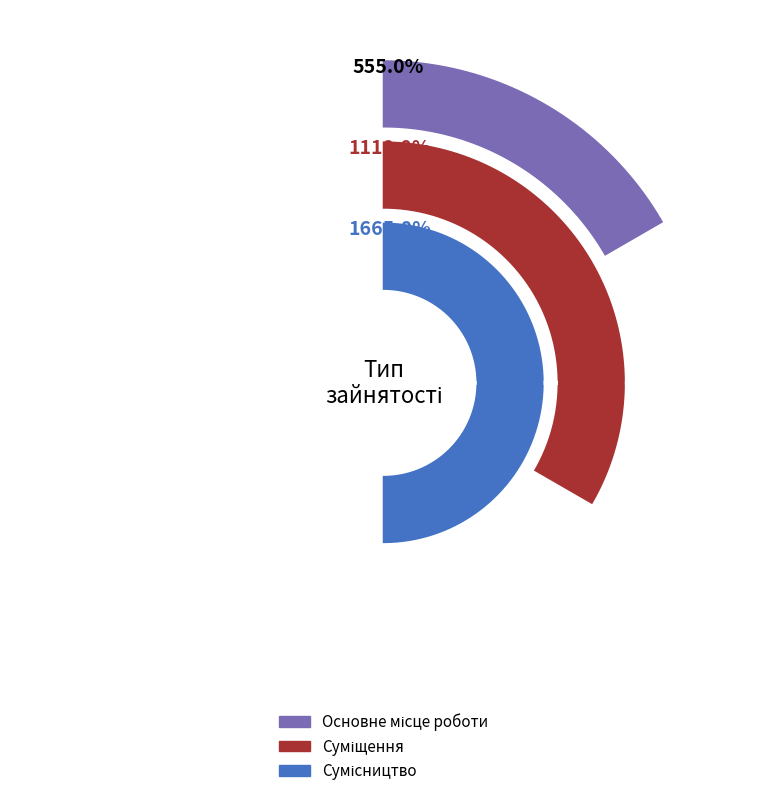

Does any single category account for the majority?

No